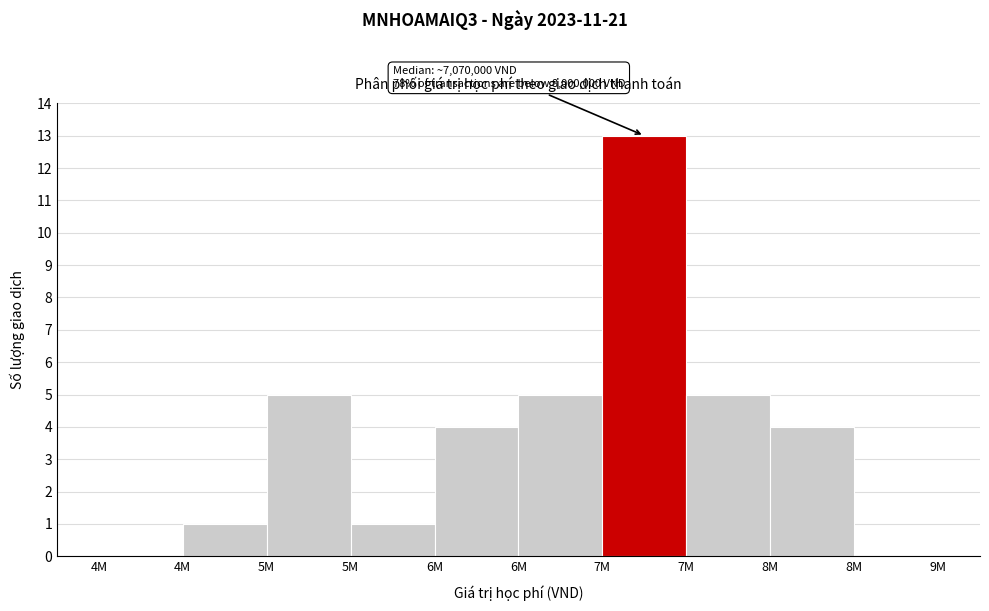

Count the number of data series in this chart.

1